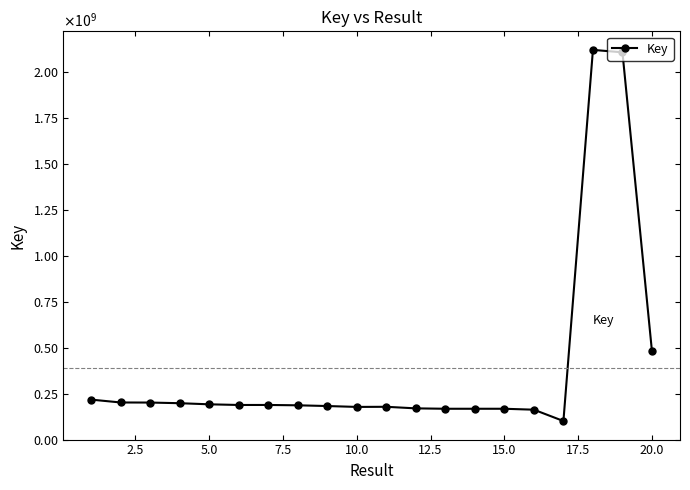

Does the chart have visible grid lines?

No